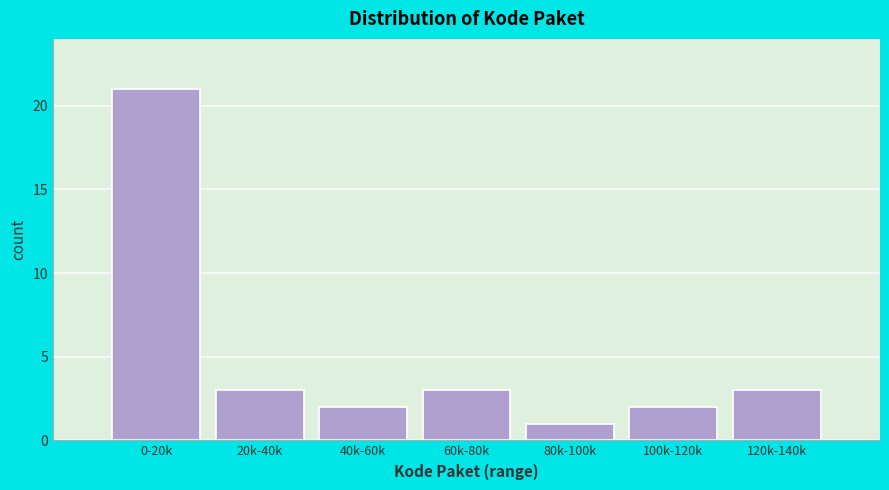

Reading left to right, what are all the values shown in this chart?

0-20k=21	20k-40k=3	40k-60k=2	60k-80k=3	80k-100k=1	100k-120k=2	120k-140k=3